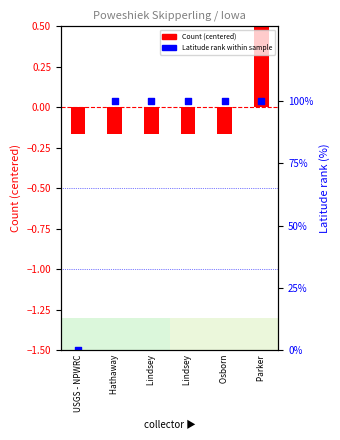

What is the total value across all series at  Lindsey?

99.8